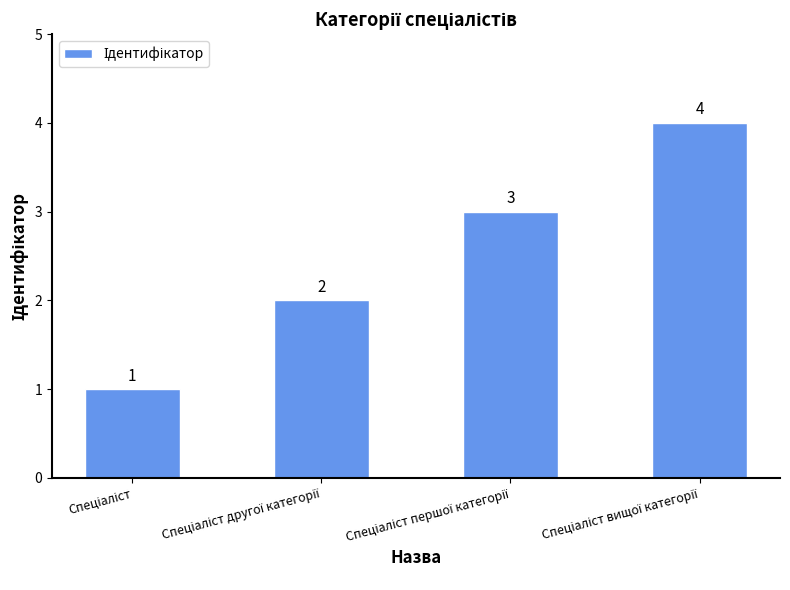

Count the values in the range 2 to 4.

3